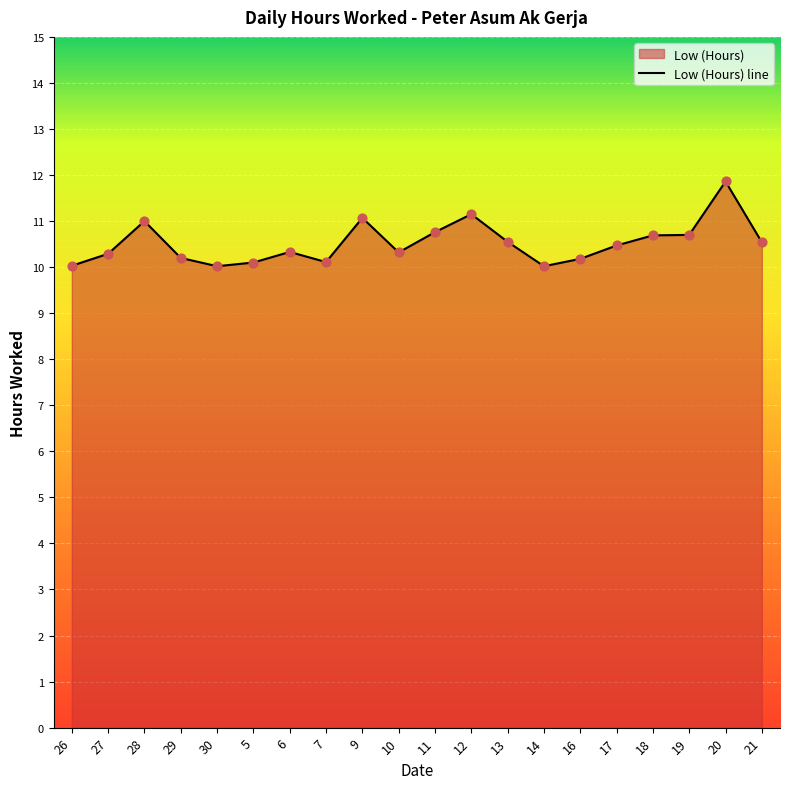

What is the ratio of the value at 17 to the value at 19?

1.0